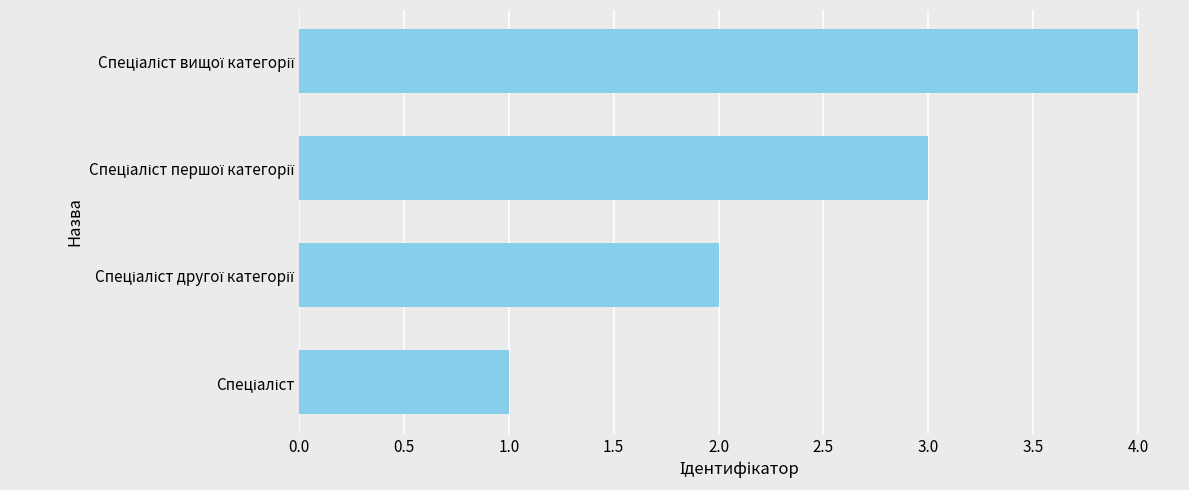

What is the sum of all values?

10